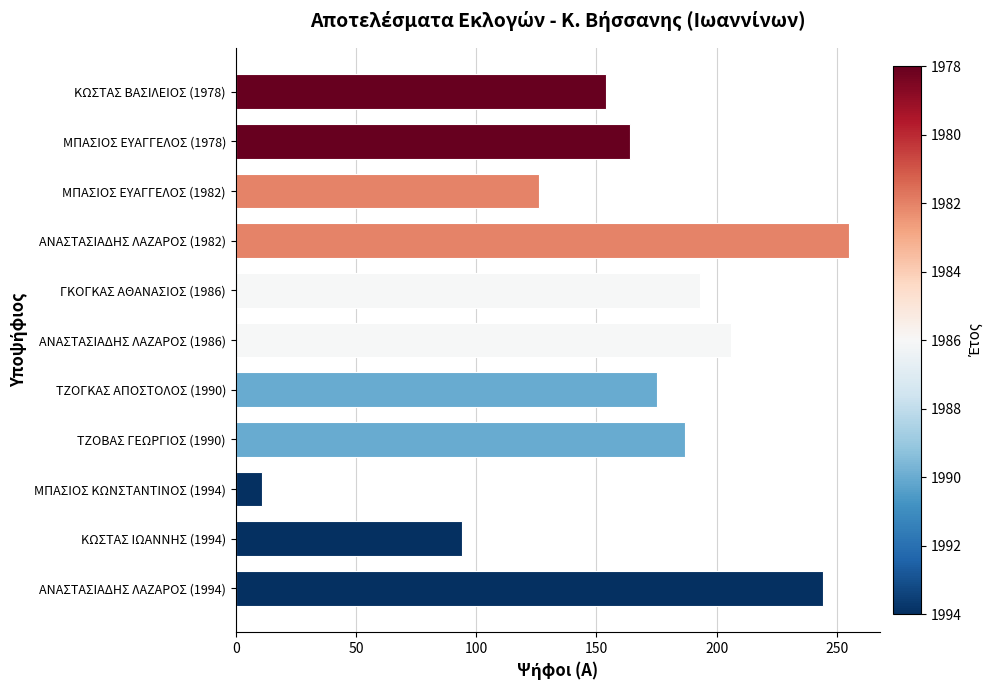

Reading bottom to top, what are all the values shown in this chart?

244	94	11	187	175	206	193	255	126	164	154